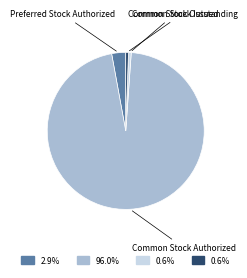

Is there any slice that represents more than half of the pie?

Yes